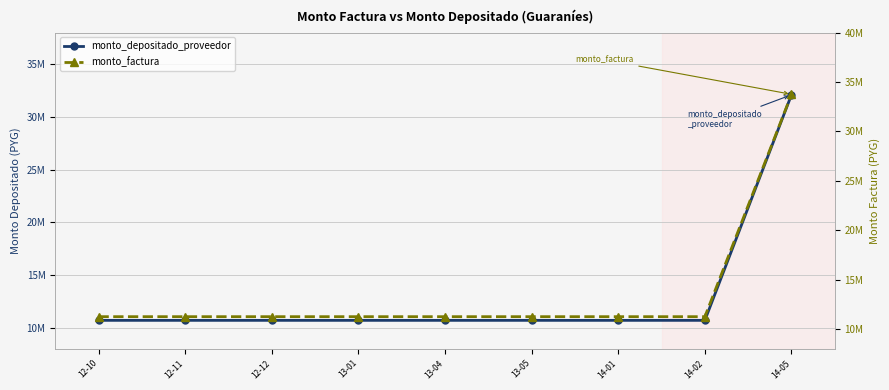

True or false: monto_depositado_proveedor and monto_factura intersect in this chart.

False